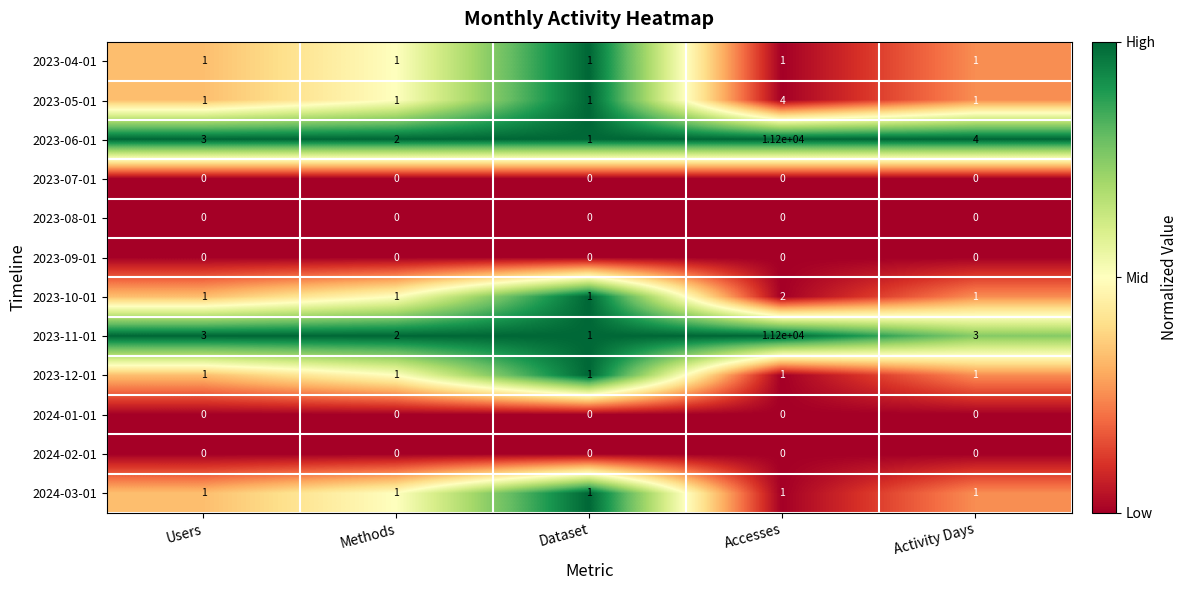

What is the difference between the highest and lowest values at Users?

3